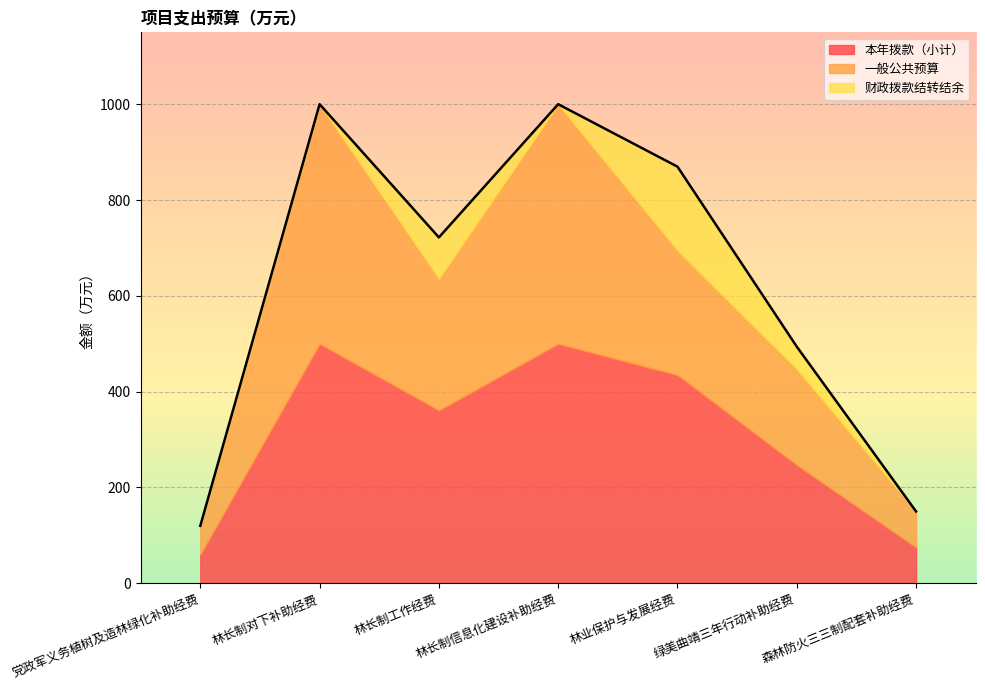

What is the greatest value displayed?

500.0